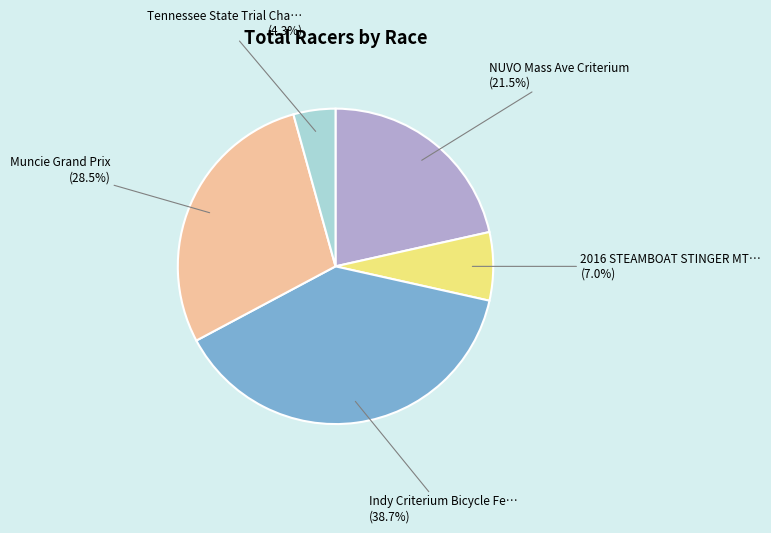

Is there any slice that represents more than half of the pie?

No